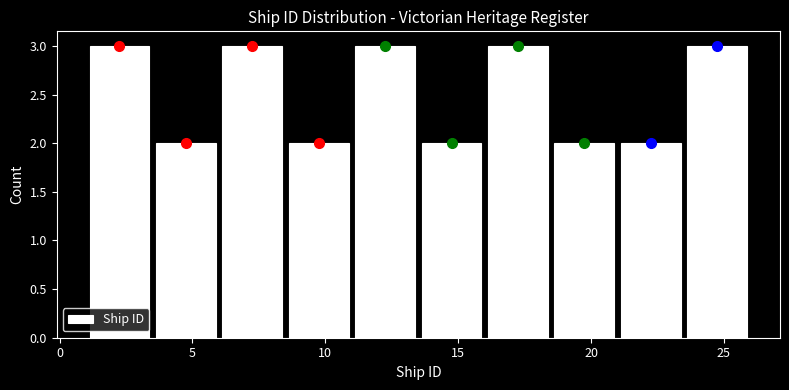

Reading left to right, list every bar in this chart as the range it spans on the x-axis followed by its height. The values are not printed on the chart, so give them approximately, as read against the axis.

1.0 to 3.5: 3
3.5 to 6.0: 2
6.0 to 8.5: 3
8.5 to 11.0: 2
11.0 to 13.5: 3
13.5 to 16.0: 2
16.0 to 18.5: 3
18.5 to 21.0: 2
21.0 to 23.5: 2
23.5 to 26.0: 3